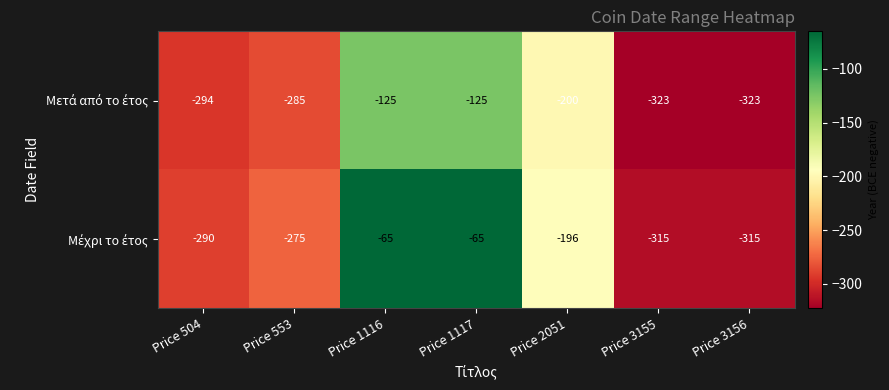

What is the total value across all series at Price 1116?

-190